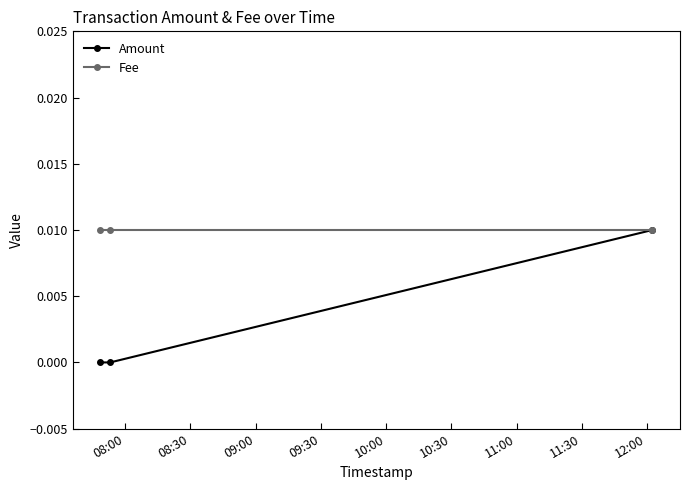

Which series has the widest spread of values?

Amount